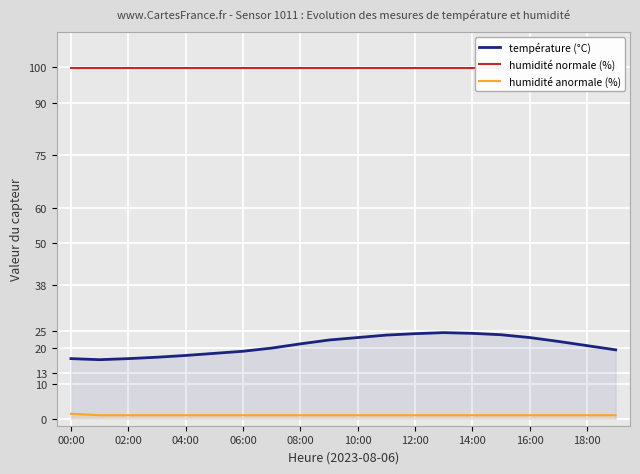

Reading left to right, extract all data points from this chart.

température (°C): 17.1	16.8	17.1	17.5	18.0	18.6	19.2	20.1	21.3	22.4	23.1	23.8	24.2	24.5	24.3	23.9	23.1	22.0	20.8	19.6
humidité normale (%): 99.9	99.9	99.9	99.9	99.9	99.9	99.9	99.9	99.9	99.9	99.9	99.9	99.9	99.9	99.9	99.9	99.9	99.9	99.9	99.9
humidité anormale (%): 1.4	1.0	1.0	1.0	1.0	1.0	1.0	1.0	1.0	1.0	1.0	1.0	1.0	1.0	1.0	1.0	1.0	1.0	1.0	1.0